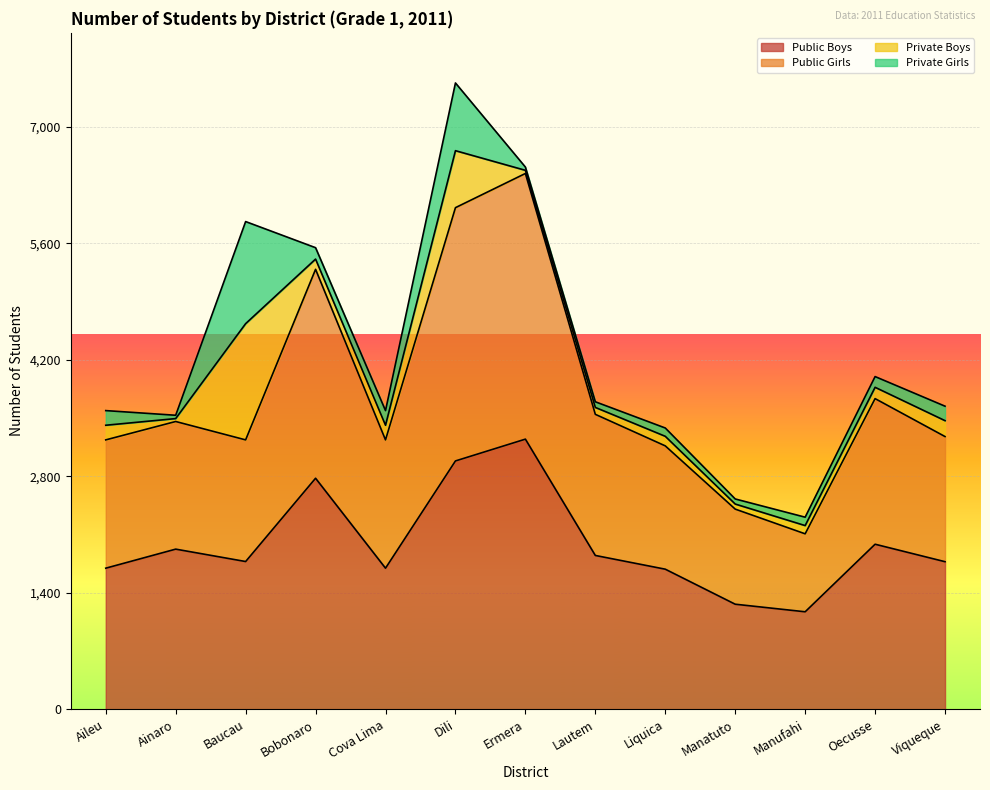

How many interior local valleys does the Public Girls series have?

3